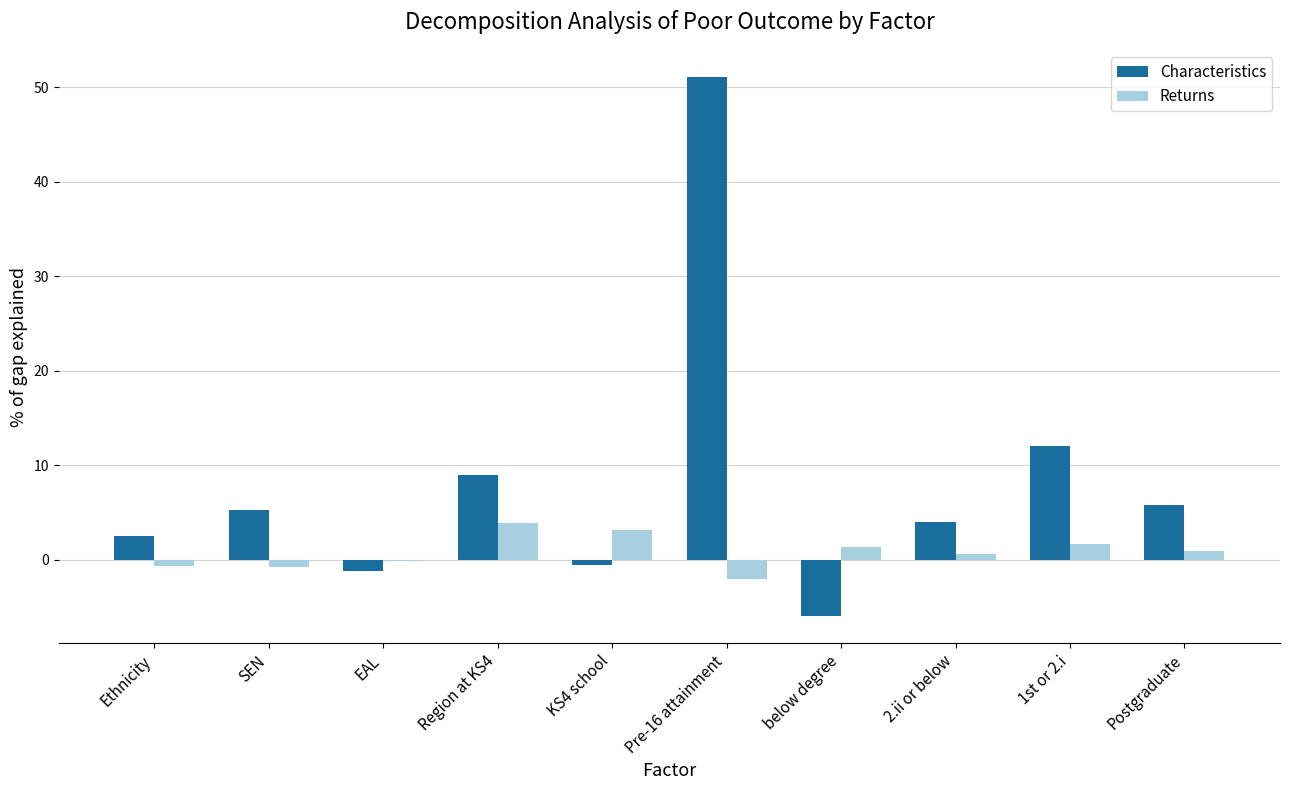

Which series has the largest total across all categories?

Characteristics